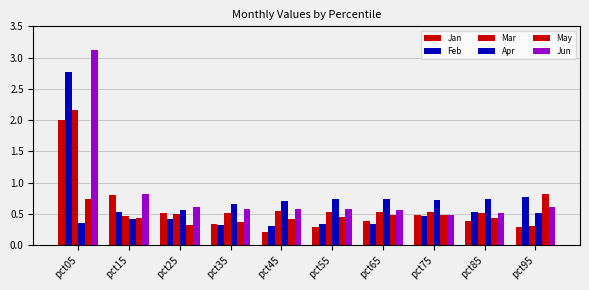

Count the number of categories in the chart.

10